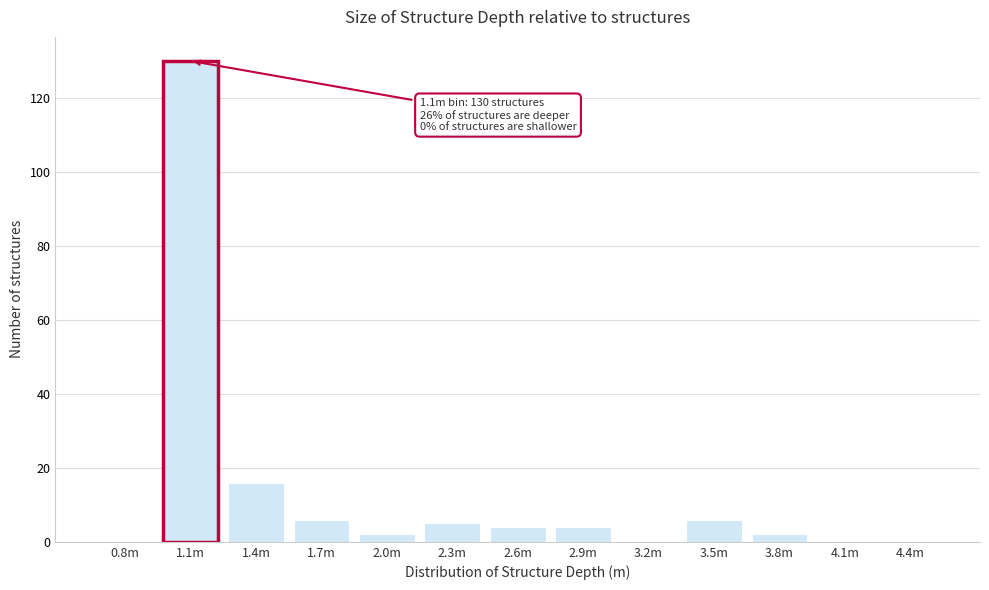

Reading left to right, extract all data points from this chart.

0.8m=0	1.1m=130	1.4m=16	1.7m=6	2.0m=2	2.3m=5	2.6m=4	2.9m=4	3.2m=0	3.5m=6	3.8m=2	4.1m=0	4.4m=0